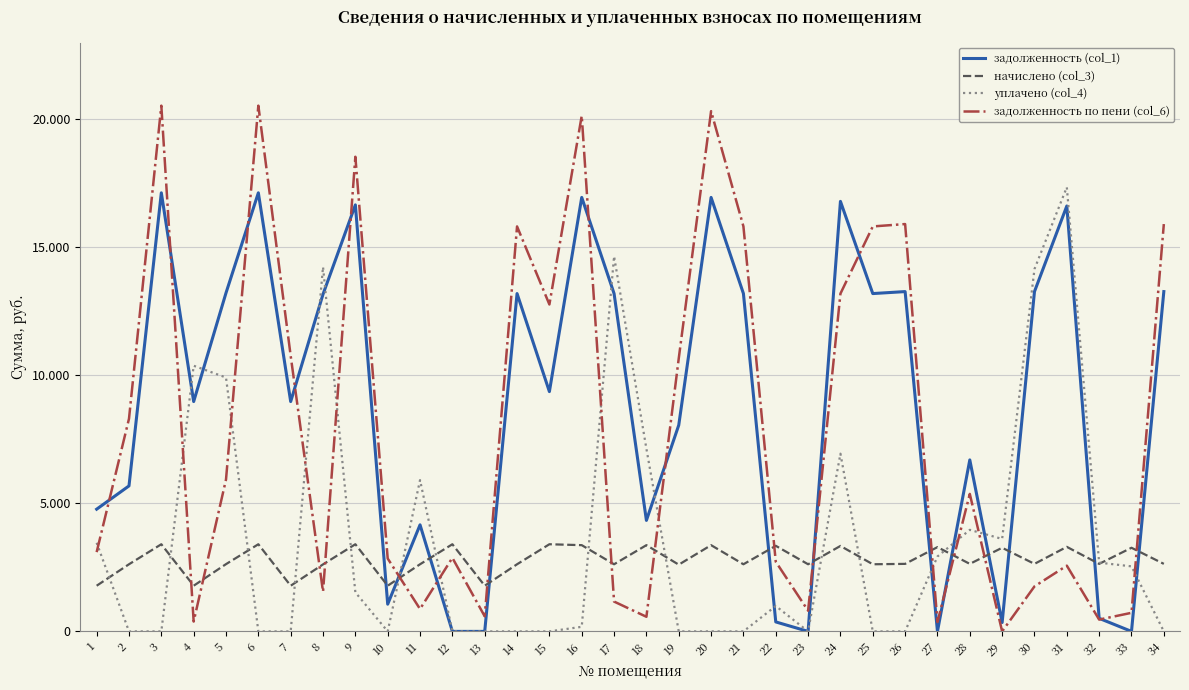

True or false: задолженность (col_1) and уплачено (col_4) intersect in this chart.

True